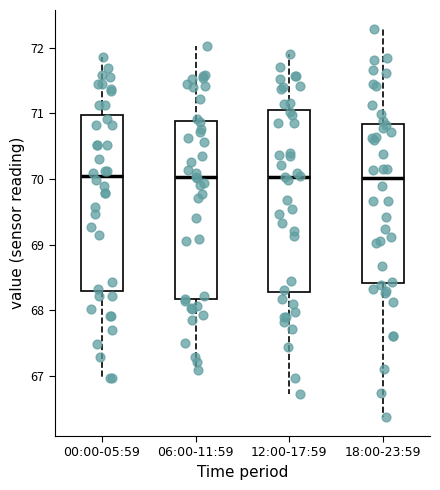

Where does the lower whisker of the box for 06:00-11:59 end on the y-axis? The values are not printed on the chart, so give them approximately, as read against the axis.

67.1